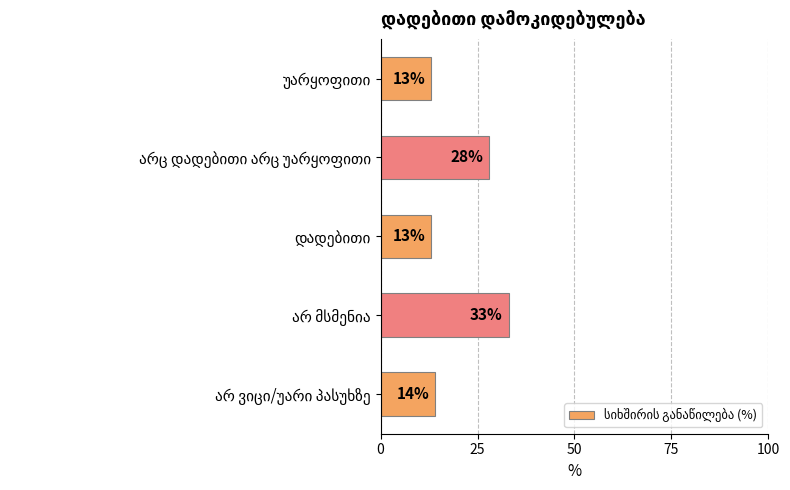

What is the average value?

20